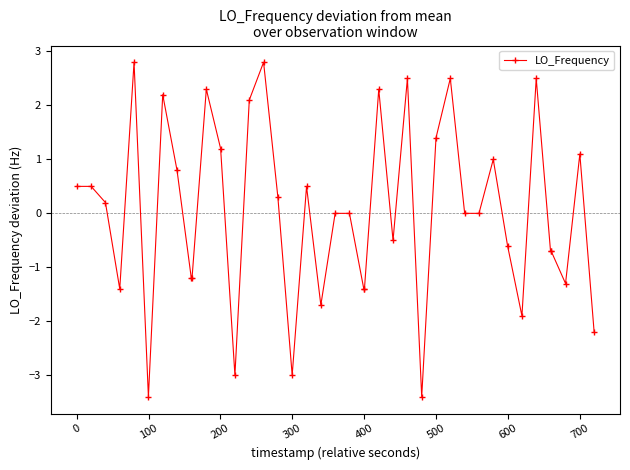

True or false: the data has more than 0 interior local peaks.

True